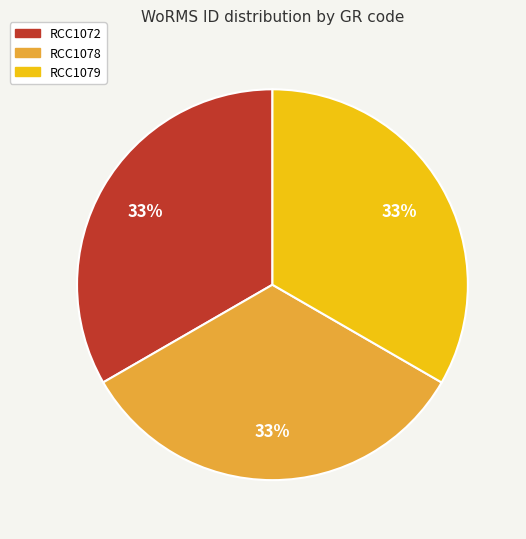

The RCC1078 slice represents 33% of the pie. True or false?

True